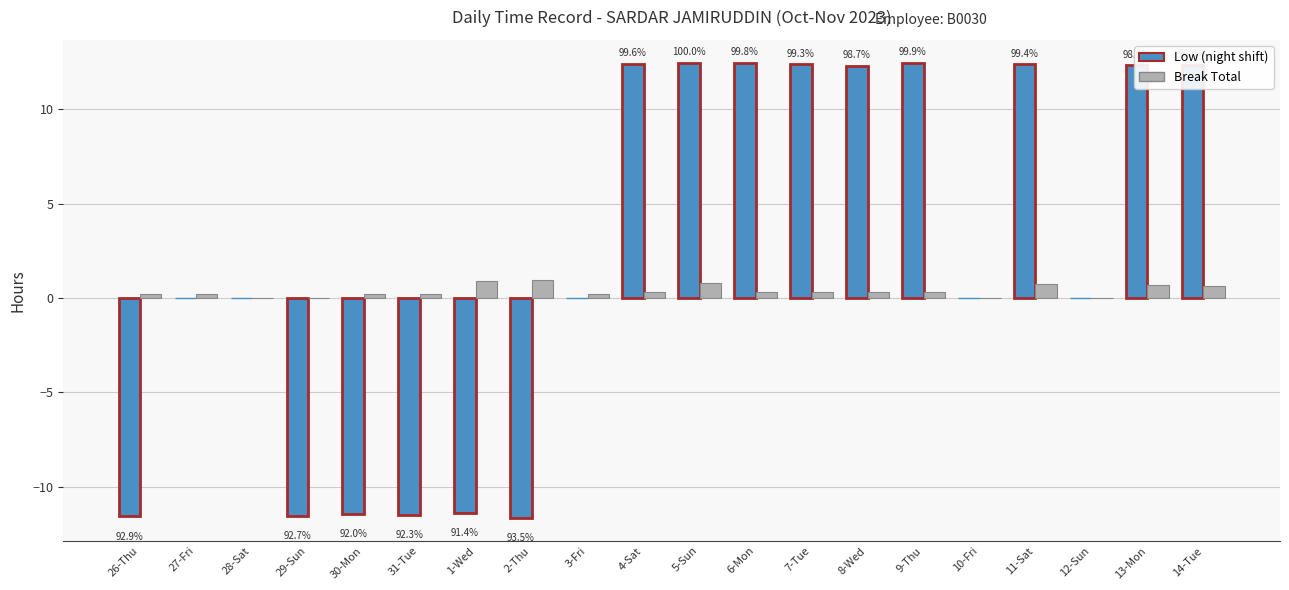

What is the maximum value shown in the chart?

12.5